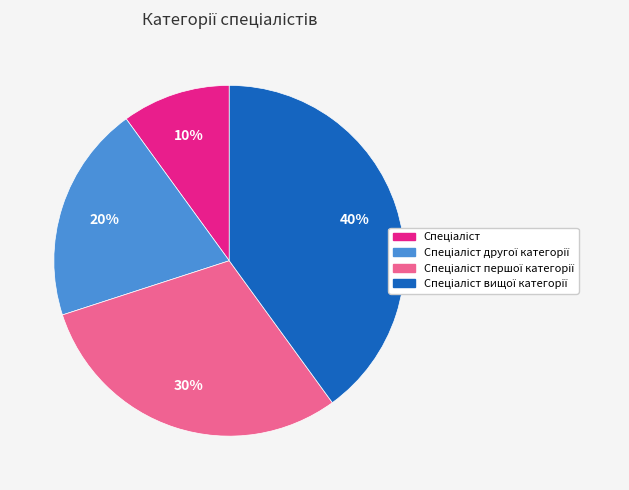

To the nearest percent, what is the average slice percentage?

25%